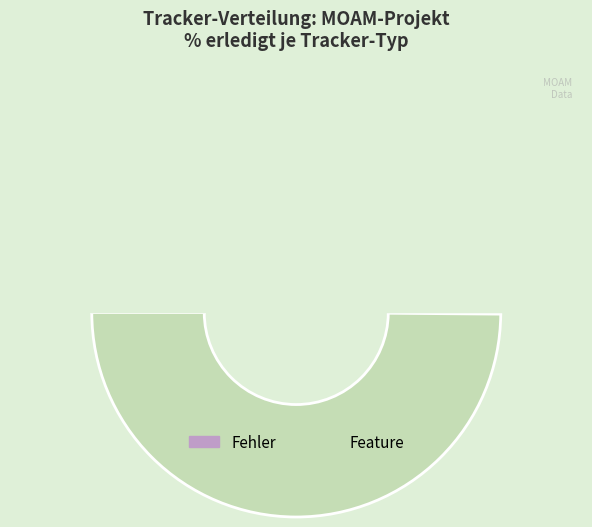

True or false: 404 accounts for 25% of the total.

True